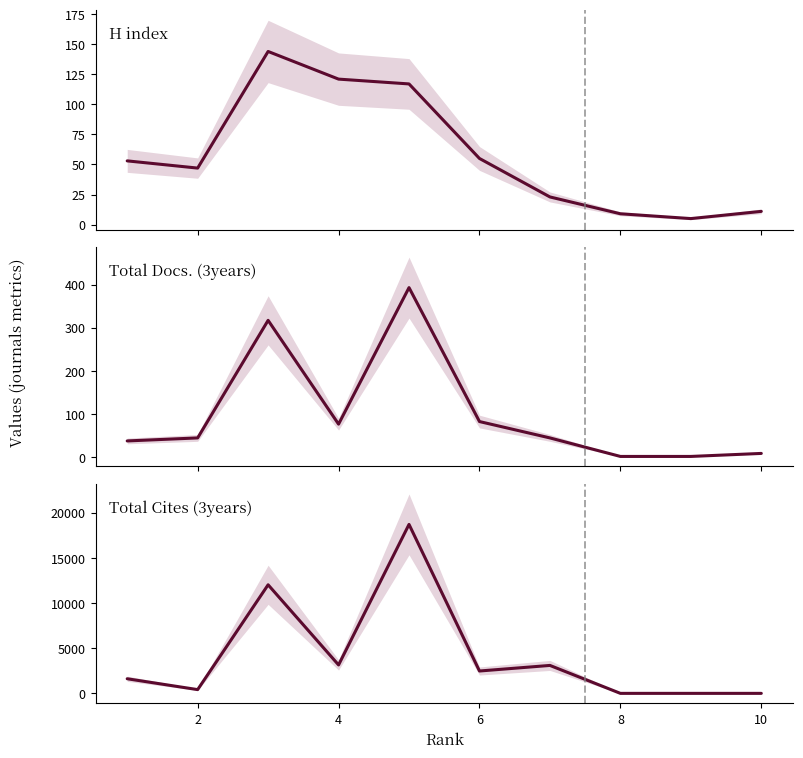

Is this an area chart (filled region under the line)?

No